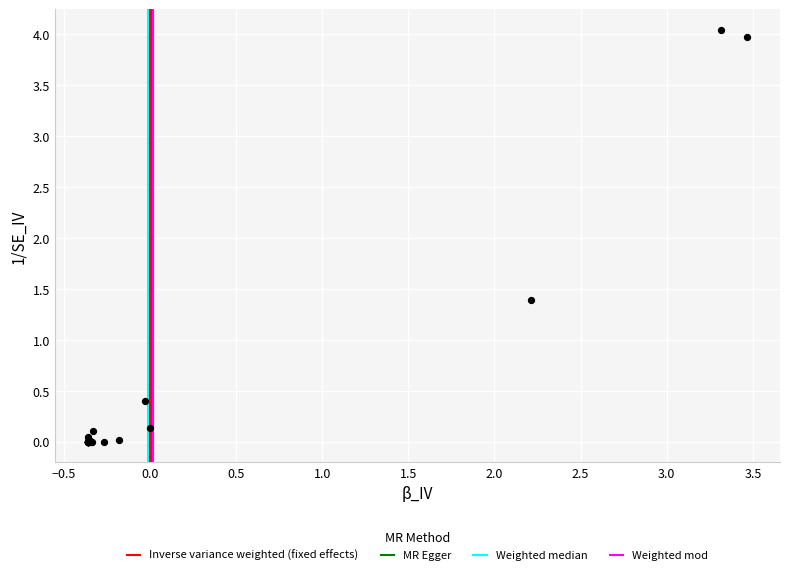

What Y value in the scatter plot is closest to 2?

1.4